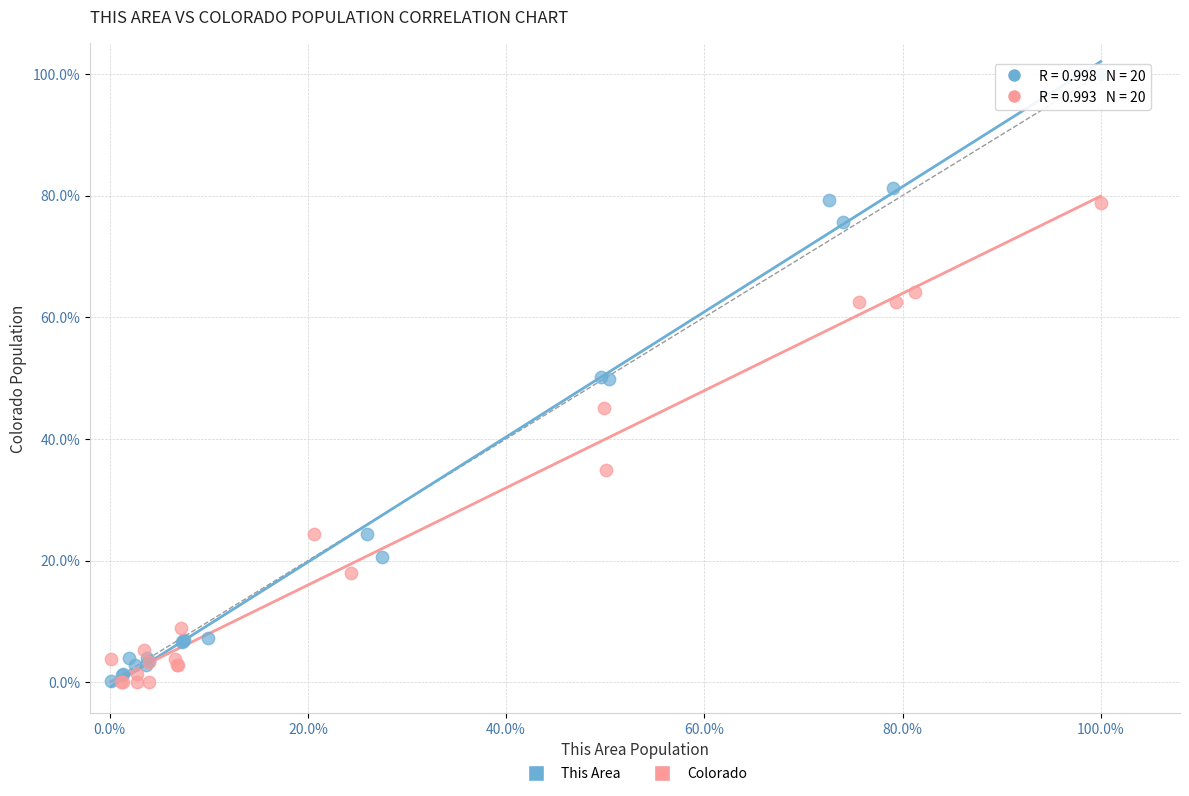

What are all the series names shown in the legend?

This Area, Colorado